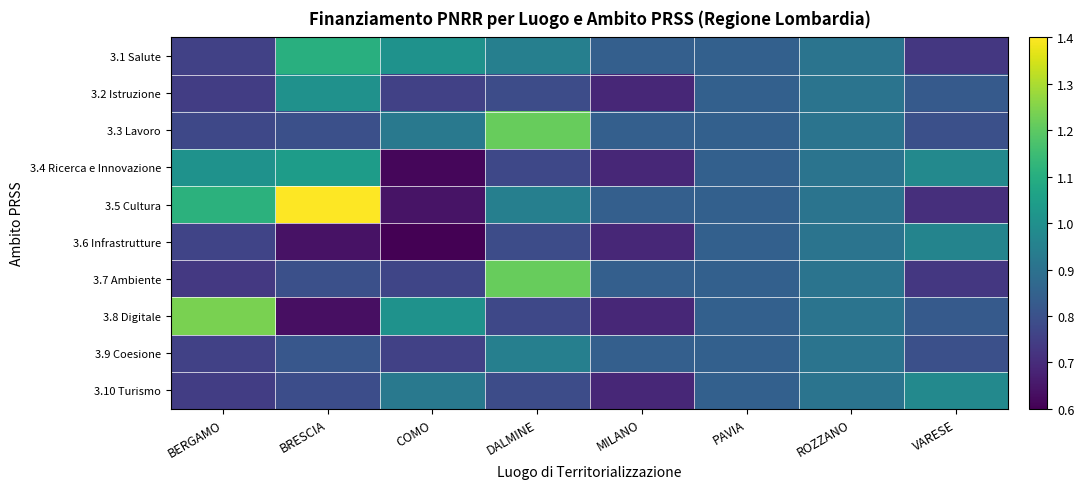

At which category is the sum across all series the highest?

DALMINE